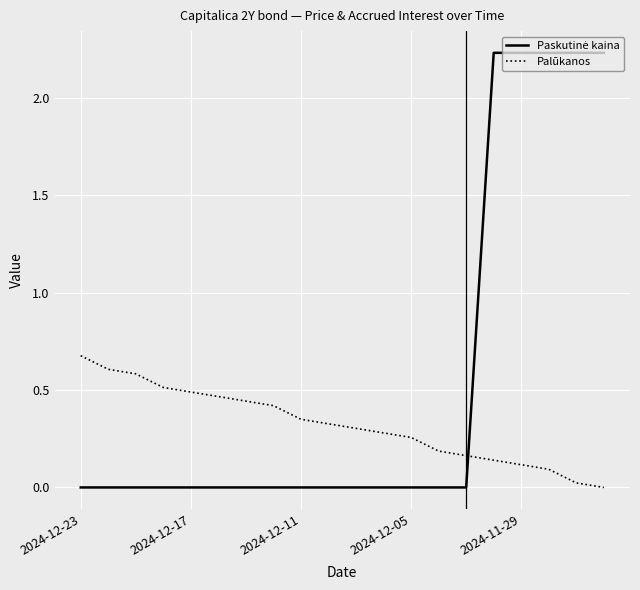

What is the highest value of the Palūkanos series?

0.7